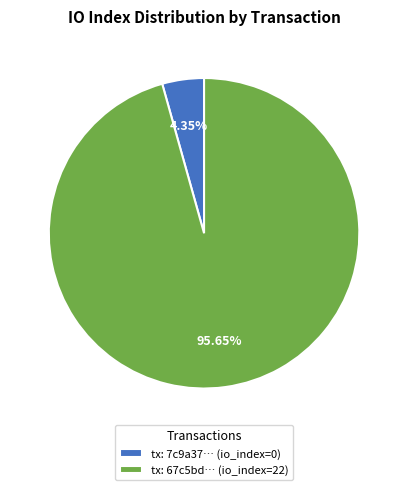

Do tx: 67c5bd… (io_index=22) and tx: 7c9a37… (io_index=0) together represent more than half of the pie?

Yes